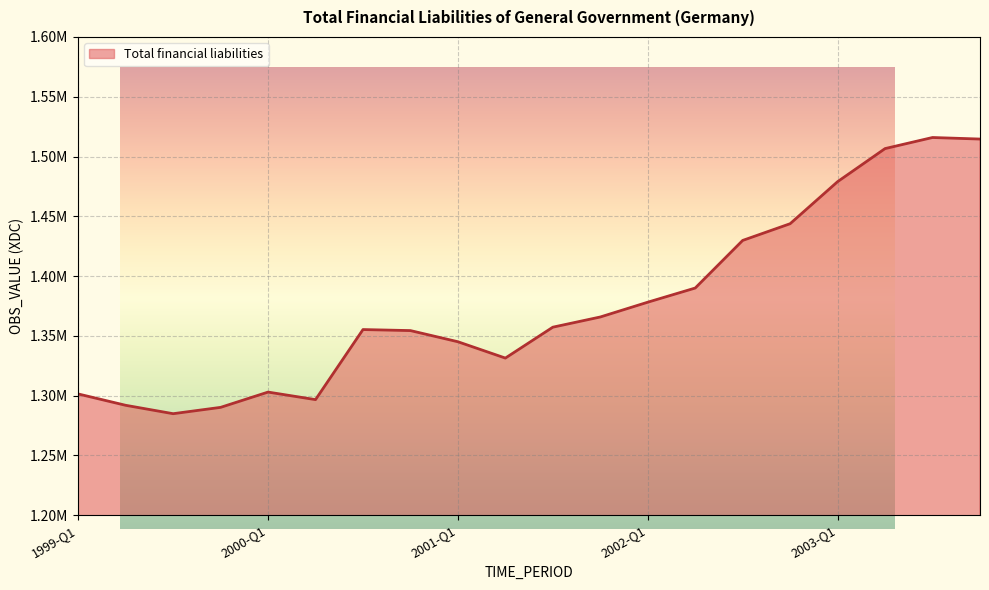

What is the sum of all values?

27534629